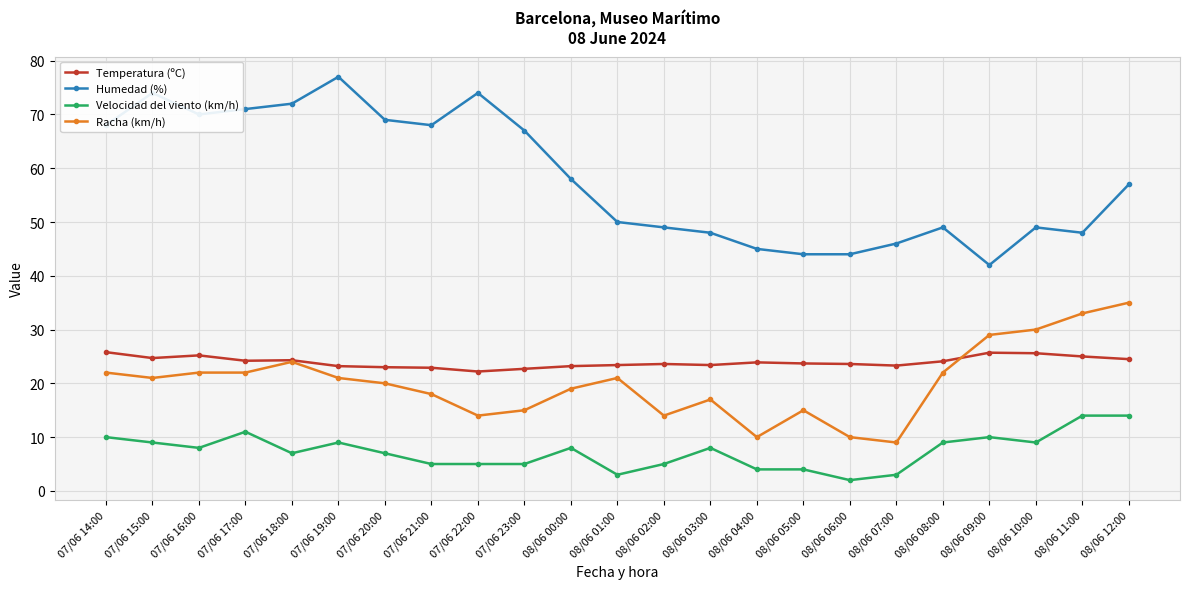

Rank the series by their maximum value, from lowest to highest.

Velocidad del viento (km/h), Temperatura (ºC), Racha (km/h), Humedad (%)